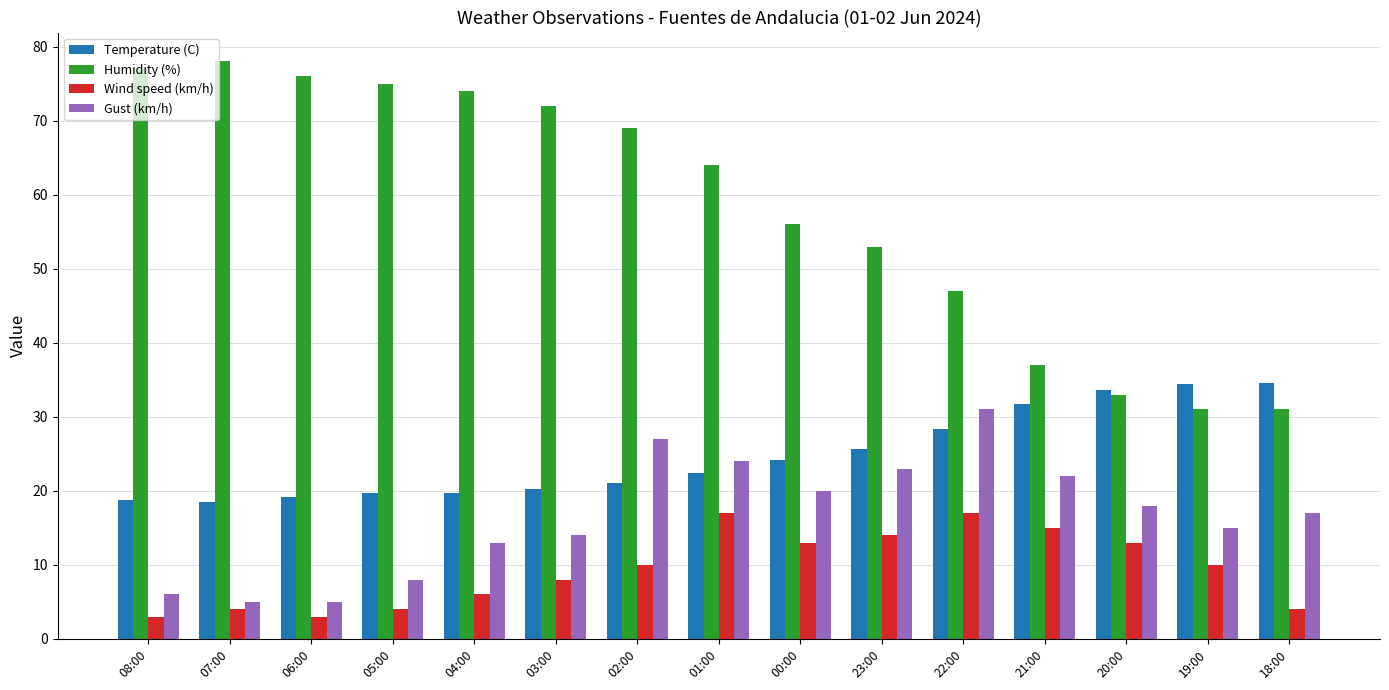

At how many categories does at least one series exceed 57?

8